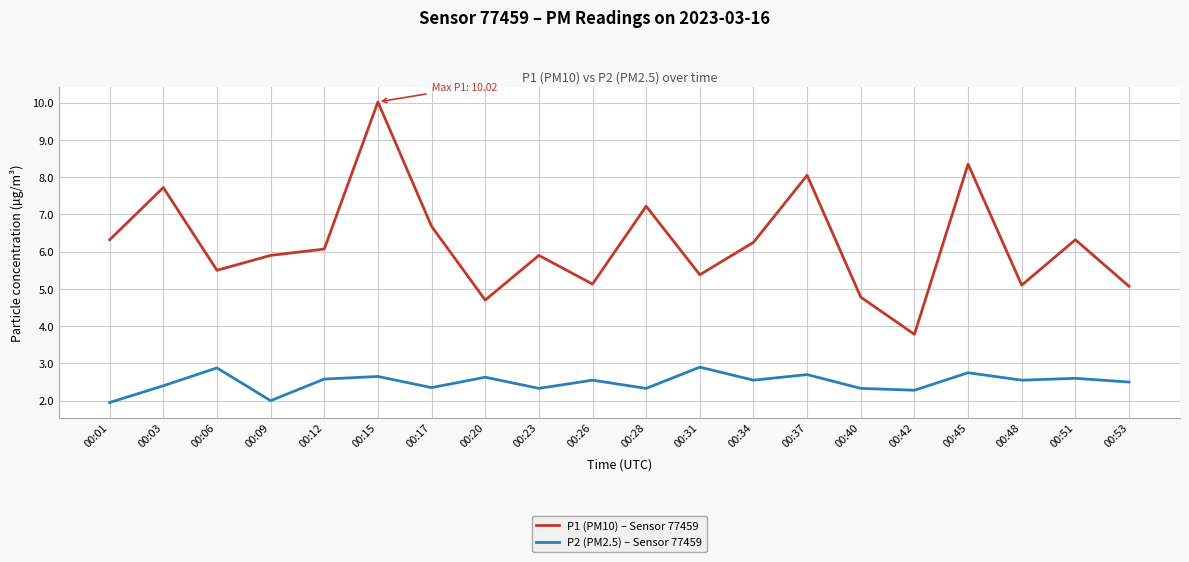

Where does the P2 (PM2.5) – Sensor 77459 series first go above 2?

00:03